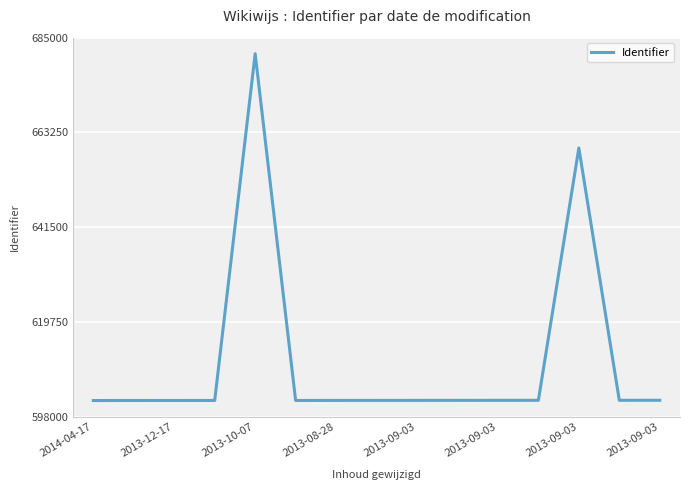

What is the greatest value displayed?

681324